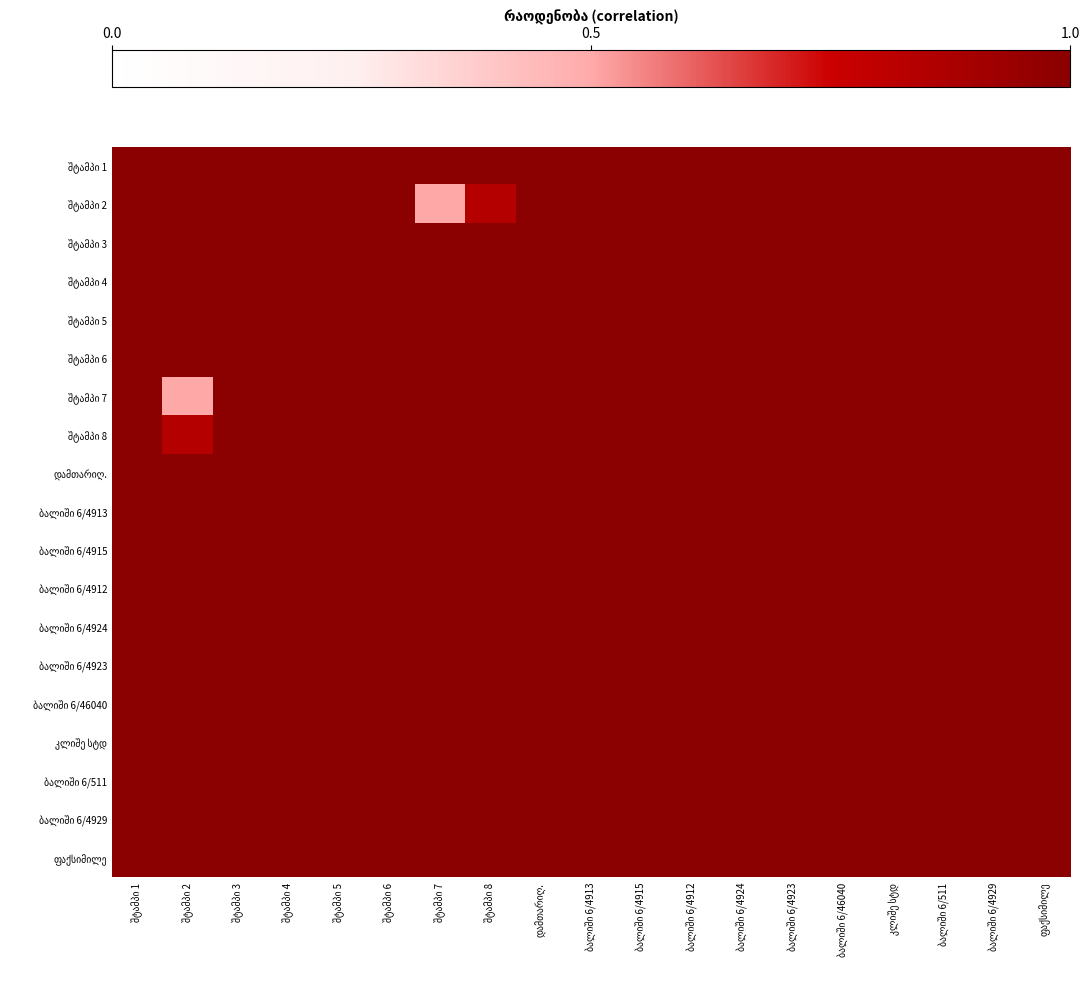

List the series in order of their peak value, highest first.

შტამპი 1, შტამპი 2, შტამპი 3, შტამპი 4, შტამპი 5, შტამპი 6, შტამპი 7, შტამპი 8, დამთარიღ., ბალიში 6/4913, ბალიში 6/4915, ბალიში 6/4912, ბალიში 6/4924, ბალიში 6/4923, ბალიში 6/46040, კლიშე სტდ, ბალიში 6/511, ბალიში 6/4929, ფაქსიმილე